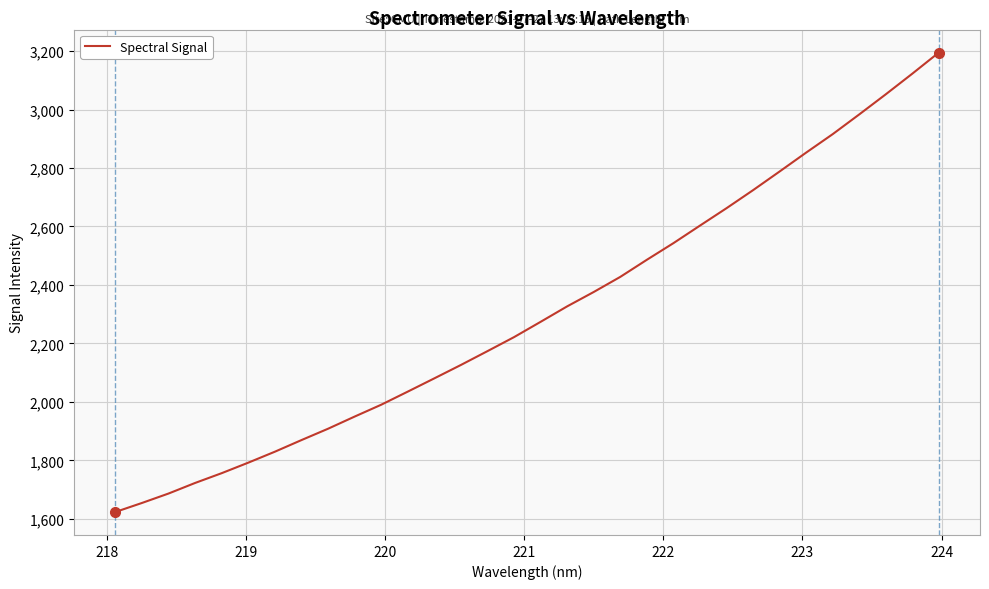

True or false: the data has more than 2 interior local peaks.

False